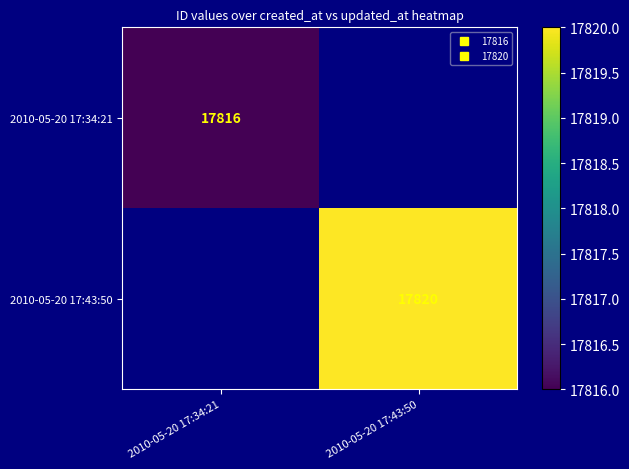

True or false: 2010-05-20 17:43:50 has a value of 27300.8 at 2010-05-20 17:43:50.

False